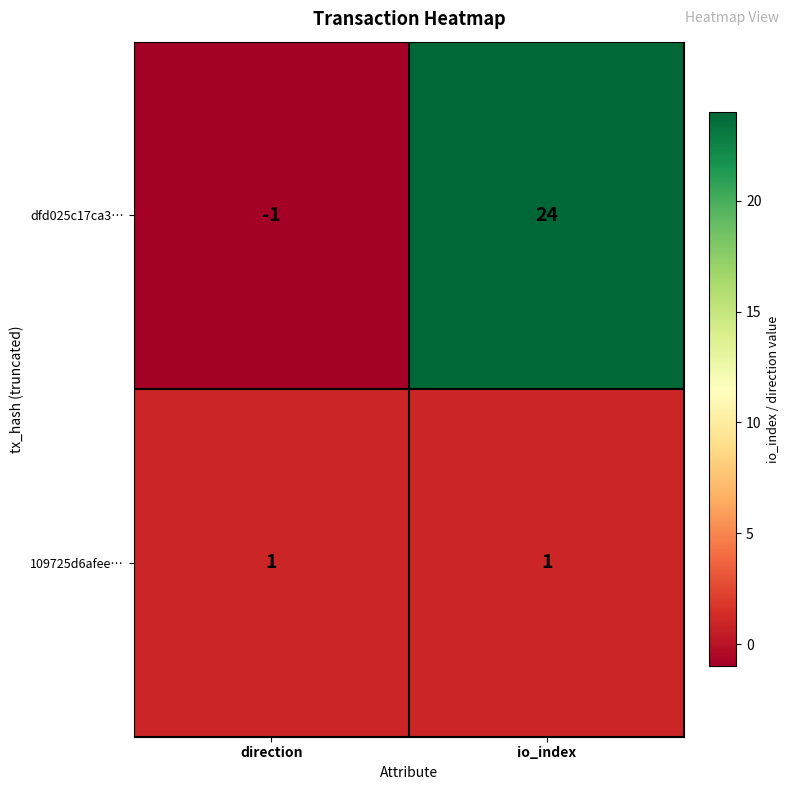

At how many categories does at least one series exceed 8?

1